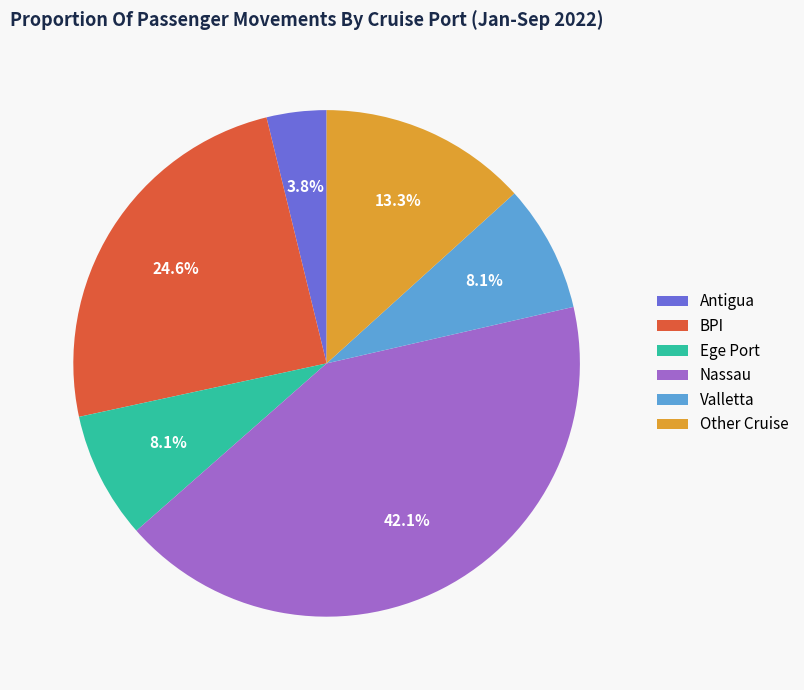

Combined, what portion of the pie is Valletta and BPI?

32.7%